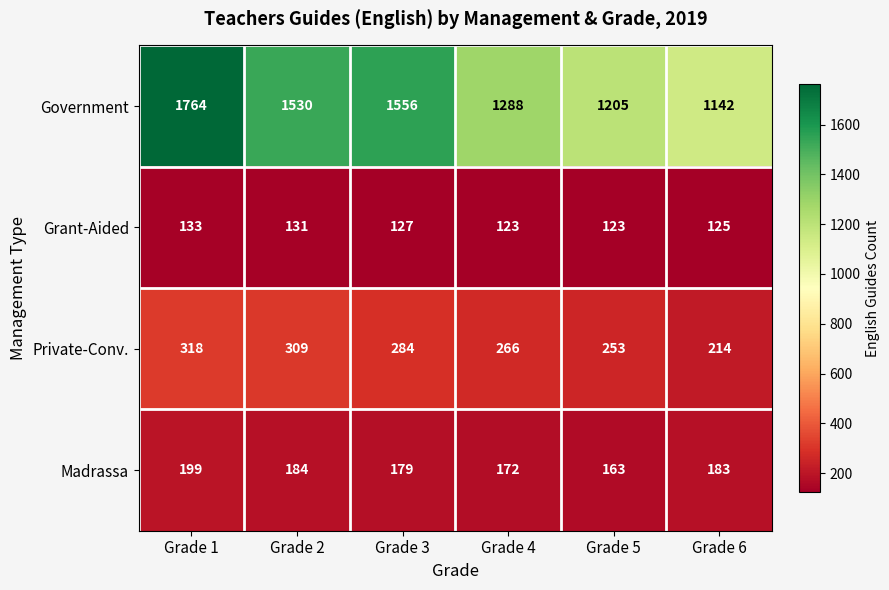

What is the total value across all series at Grade 4?

1849